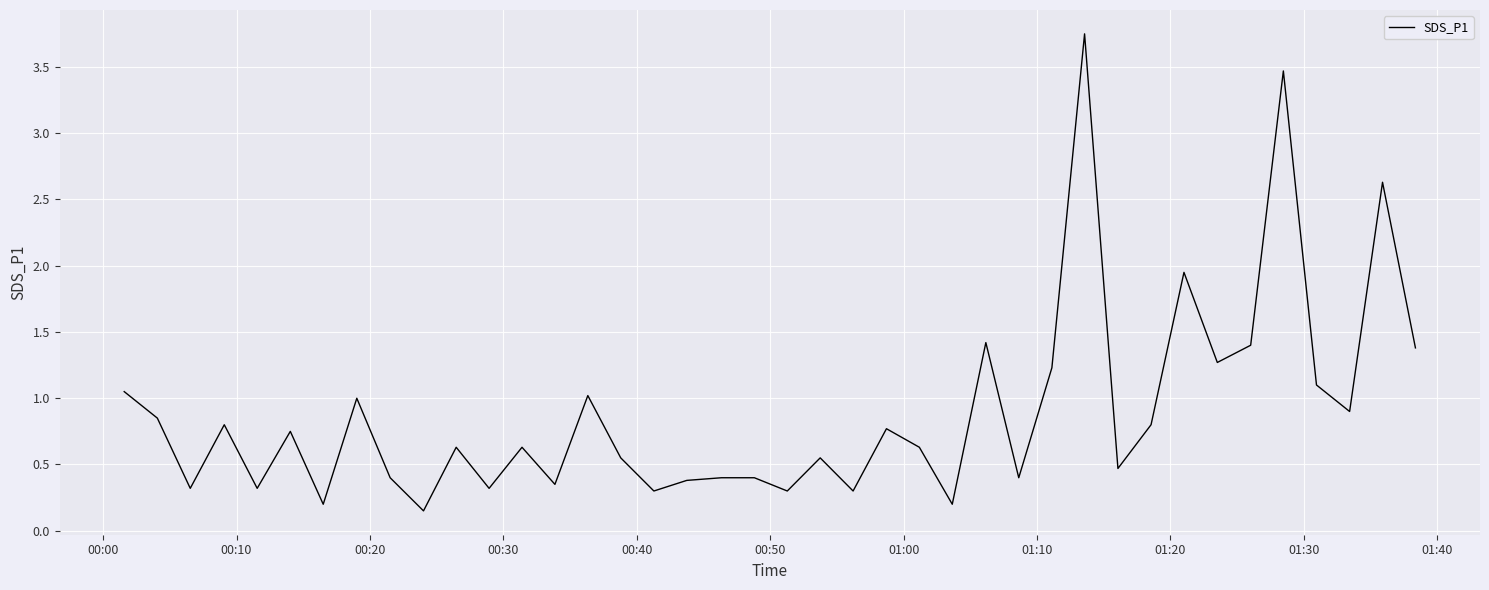

True or false: the data has more than 2 interior local peaks.

True